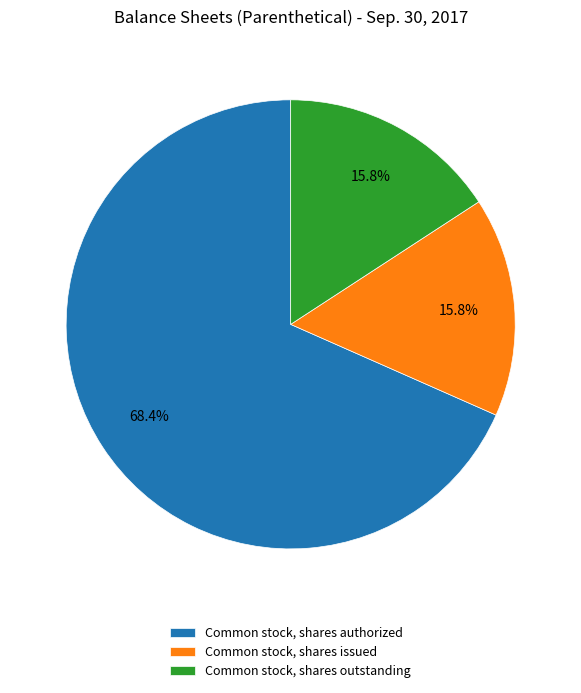

Count the number of slices in the pie.

3